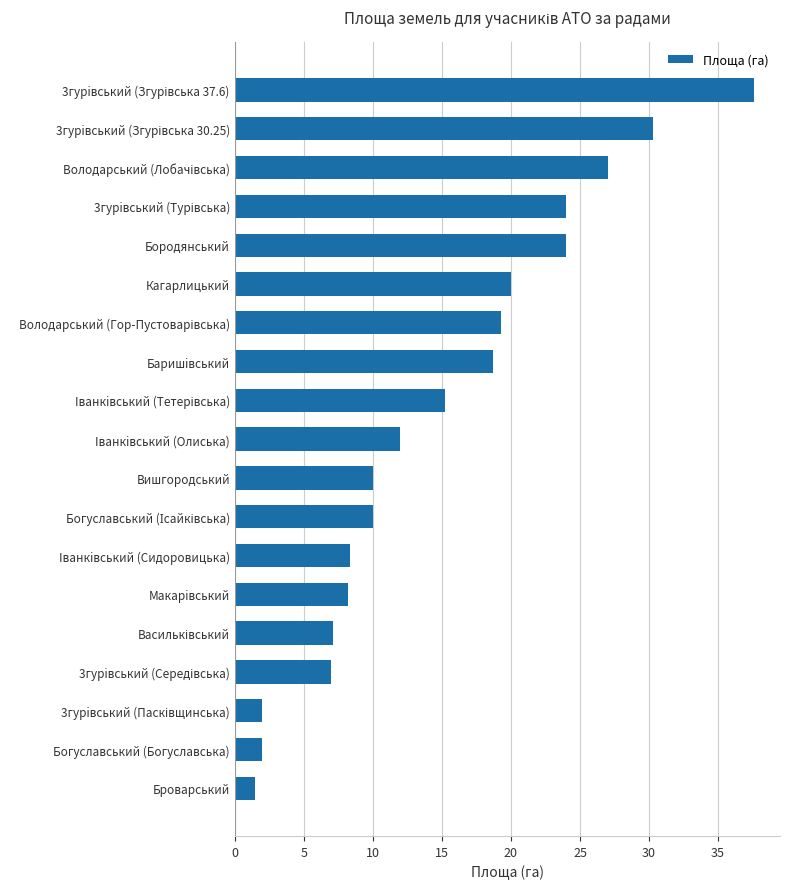

How many distinct data groups are displayed?

1